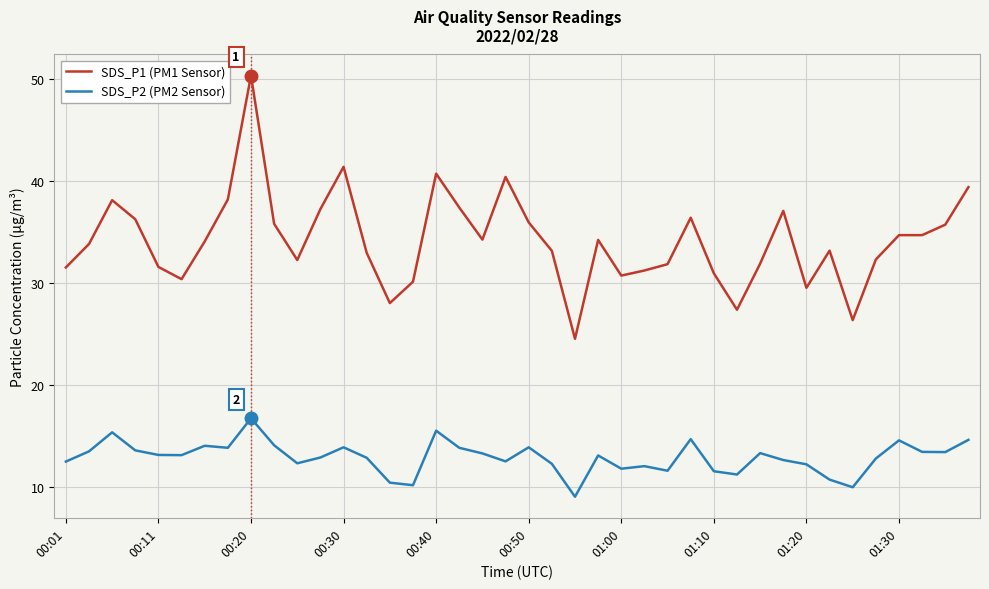

Which series has the largest total across all categories?

SDS_P1 (PM1 Sensor)